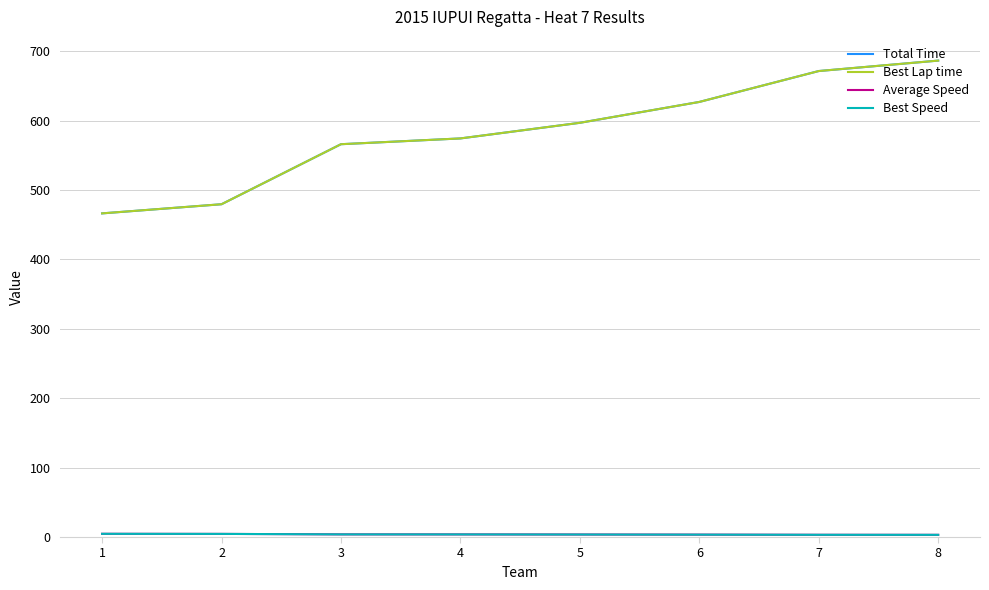

Which series has the largest total across all categories?

Total Time